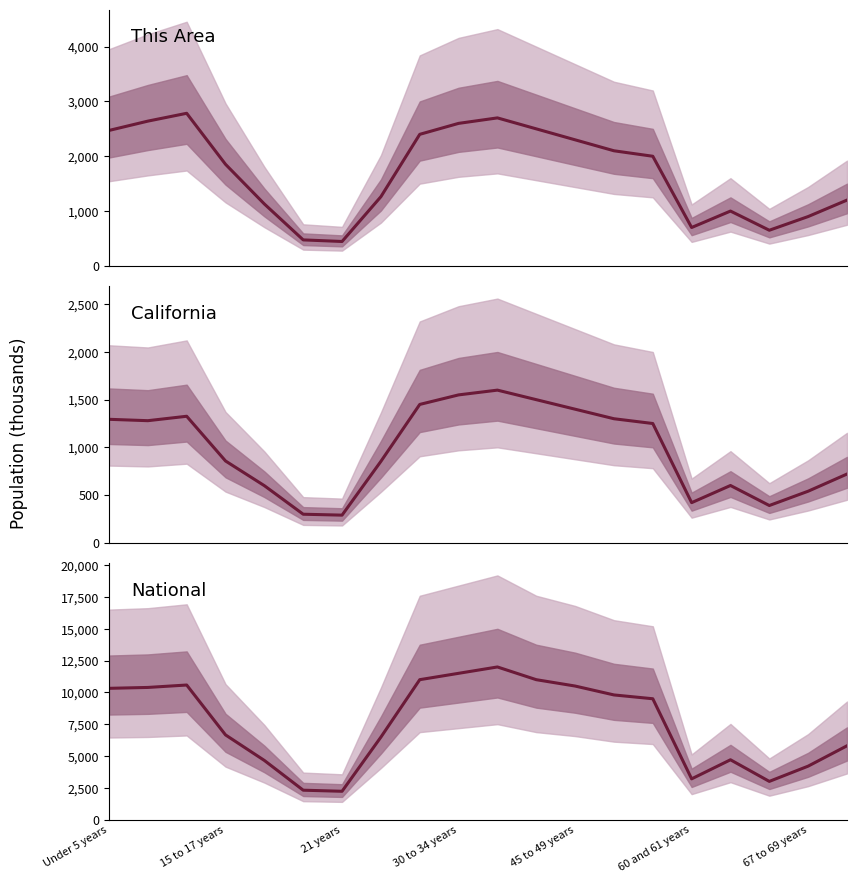

Between 13 and 18, which series saw the biggest shift?

National